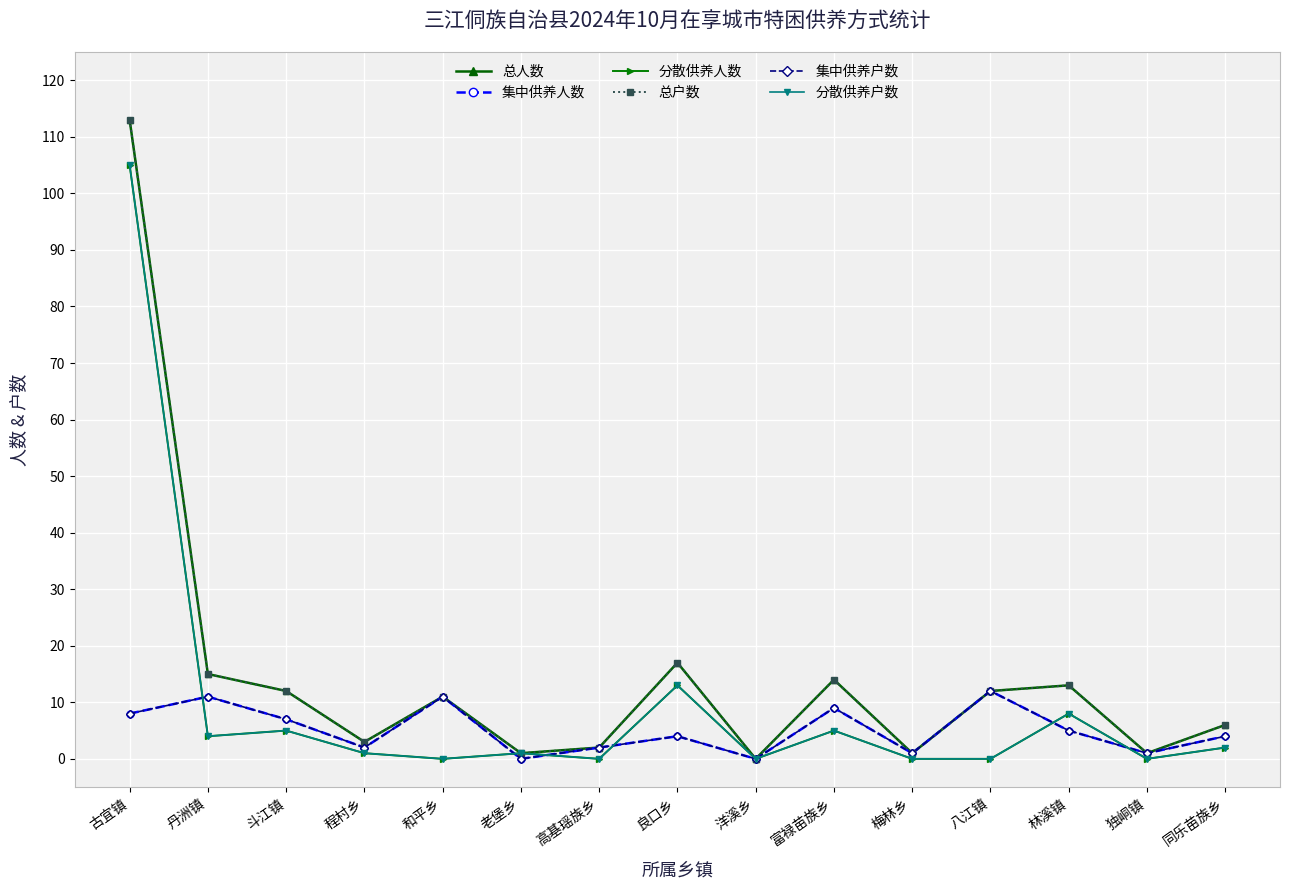

At which label does 集中供养户数 first exceed 4?

古宜镇